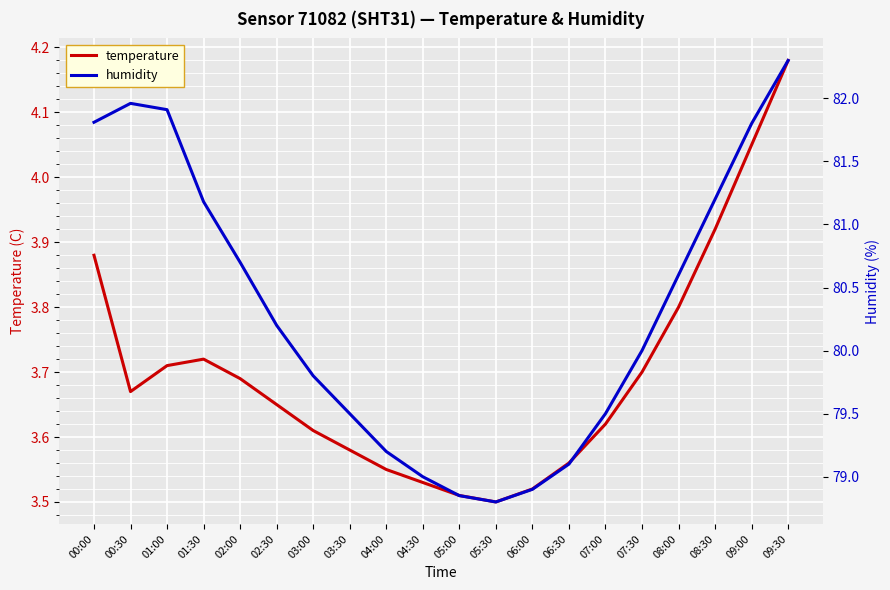

True or false: humidity and temperature cross at least once.

False